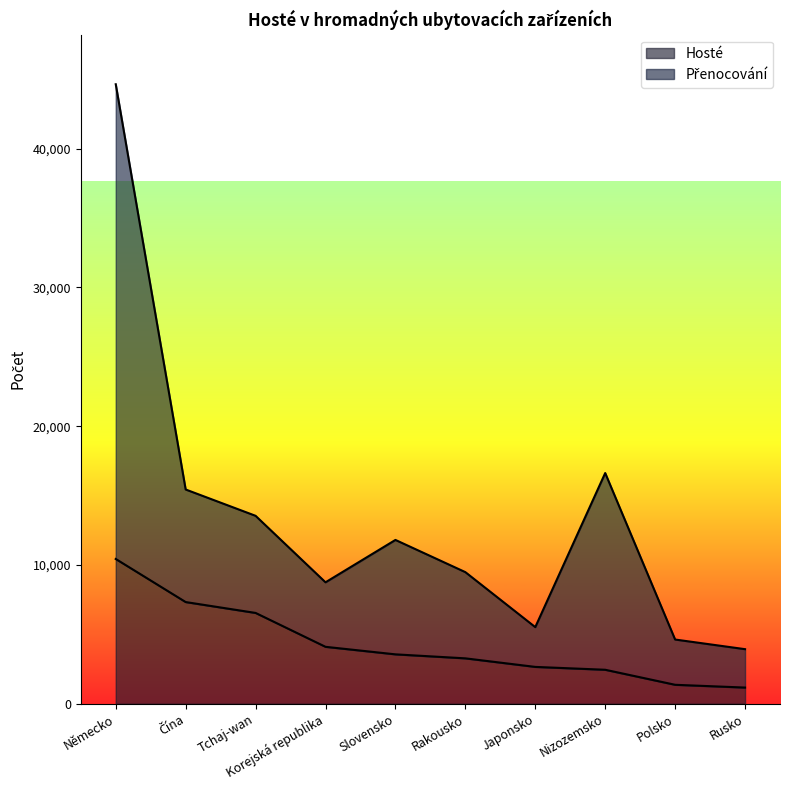

What is the highest value of the Hosté series?

10435